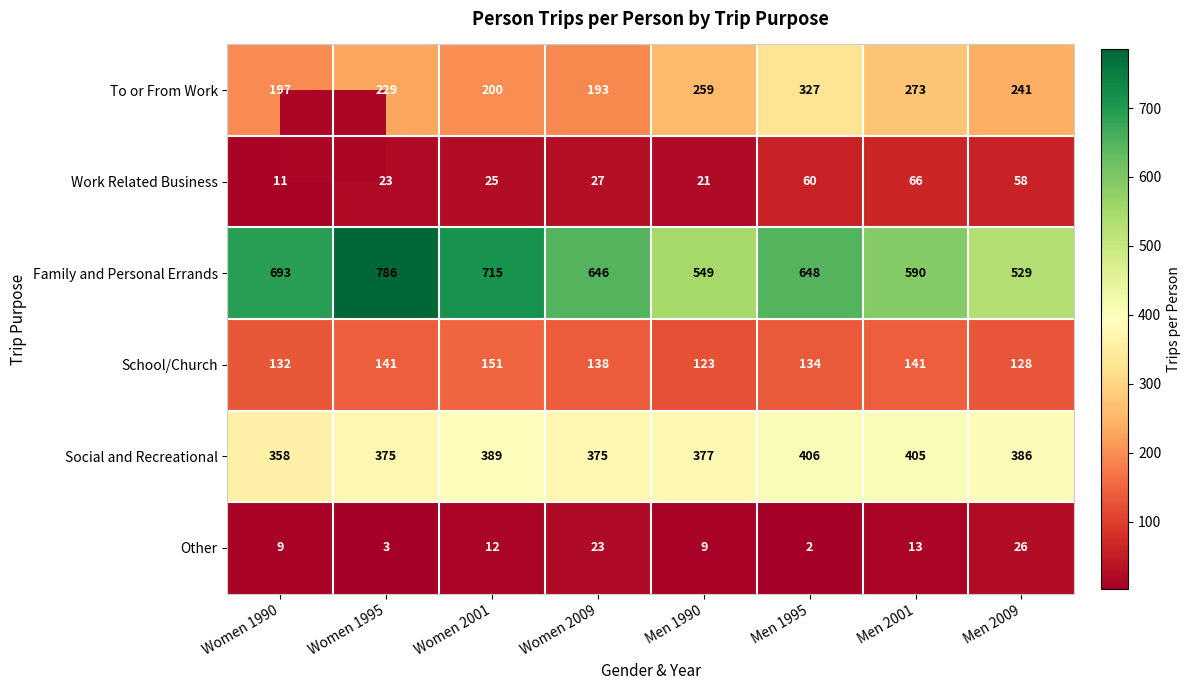

At which label is To or From Work closest to 260?

Men 1990